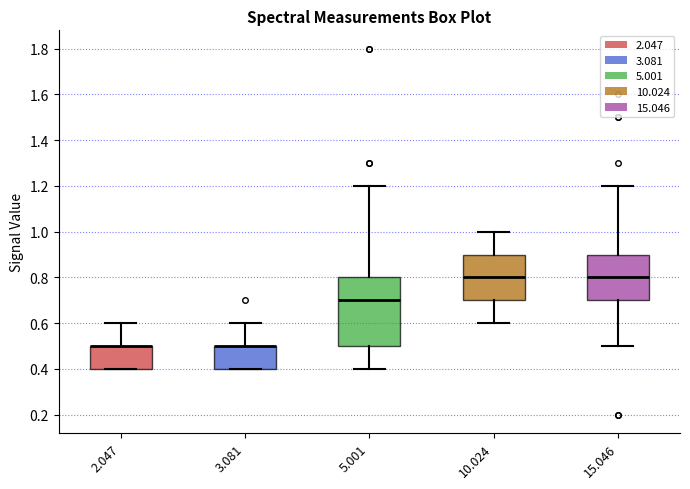

Reading left to right, transcribe this box plot: for each box, give where its median line is, the range the box spans, and where its two whiskers end, as read against the y-axis. The values are not printed on the chart, so give them approximately, as read against the axis.

2.047: median 0.5 (drawn on the box's upper edge), box 0.4 to 0.5, whiskers 0.4 to 0.6
3.081: median 0.5 (drawn on the box's upper edge), box 0.4 to 0.5, whiskers 0.4 to 0.6
5.001: median 0.7, box 0.5 to 0.8, whiskers 0.4 to 1.2
10.024: median 0.8, box 0.7 to 0.9, whiskers 0.6 to 1.0
15.046: median 0.8, box 0.7 to 0.9, whiskers 0.5 to 1.2